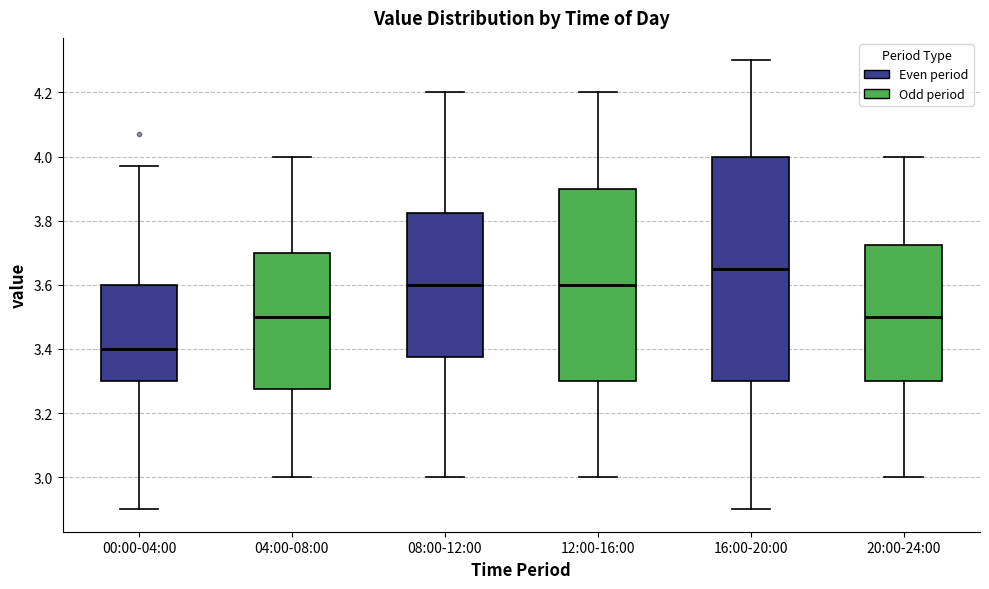

Where does the lower whisker of the box for 08:00-12:00 end on the y-axis? The values are not printed on the chart, so give them approximately, as read against the axis.

3.00